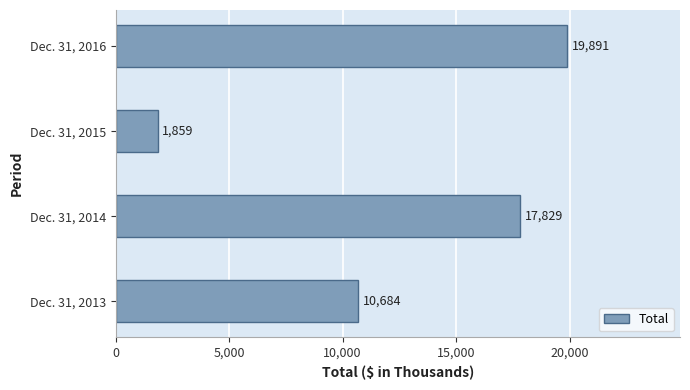

Reading bottom to top, extract all data points from this chart.

Dec. 31, 2013=10684	Dec. 31, 2014=17829	Dec. 31, 2015=1859	Dec. 31, 2016=19891